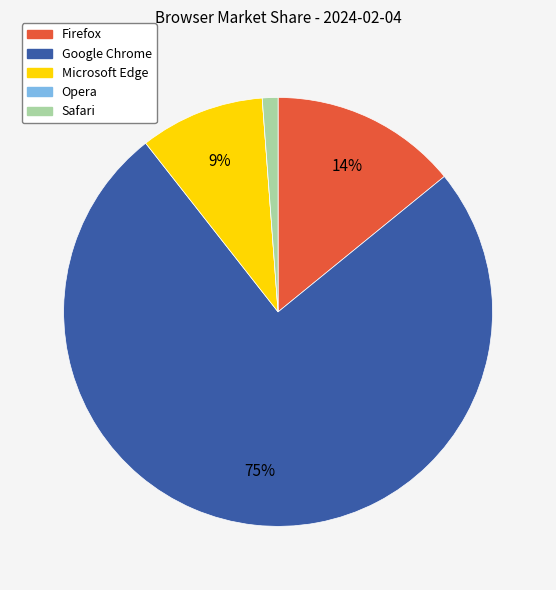

Is there any slice that represents more than half of the pie?

Yes